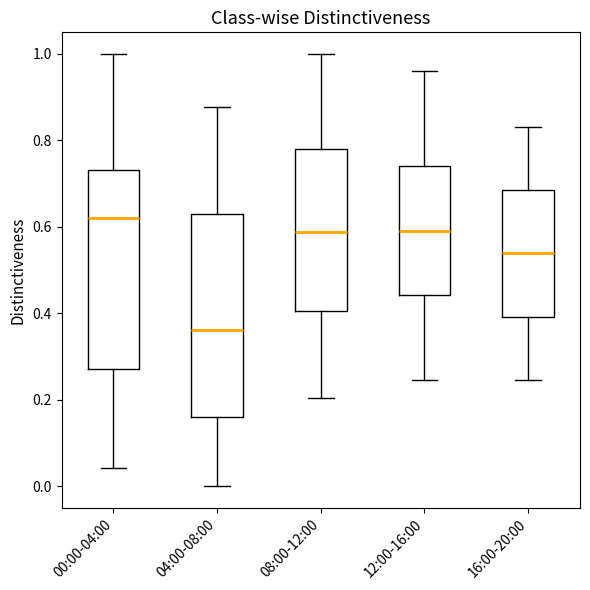

Which box has the highest median line?

00:00-04:00